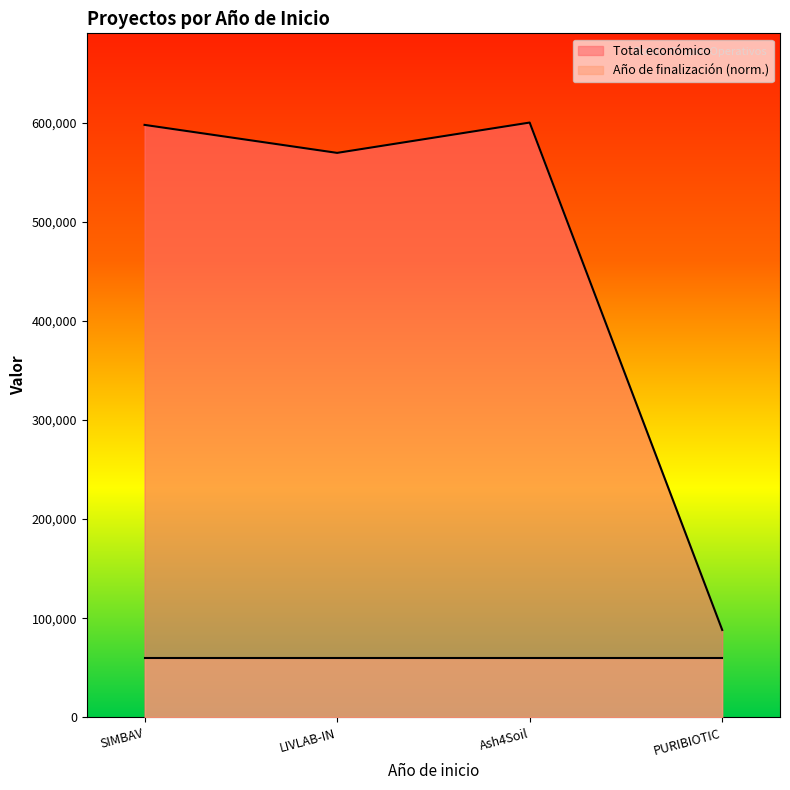

What position from the right is PURIBIOTIC?

1